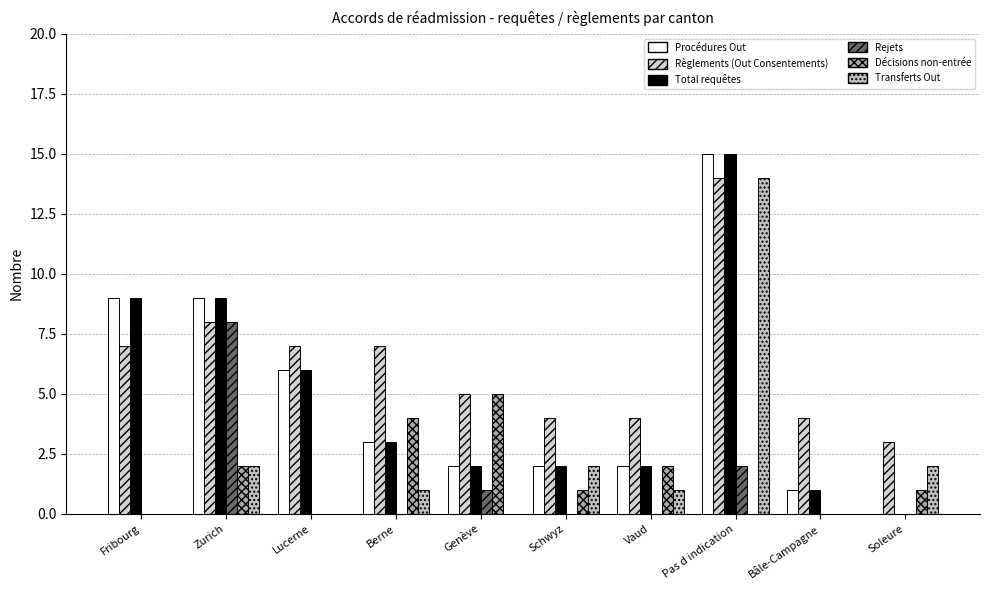

At which category is the sum across all series the highest?

Pas d indication